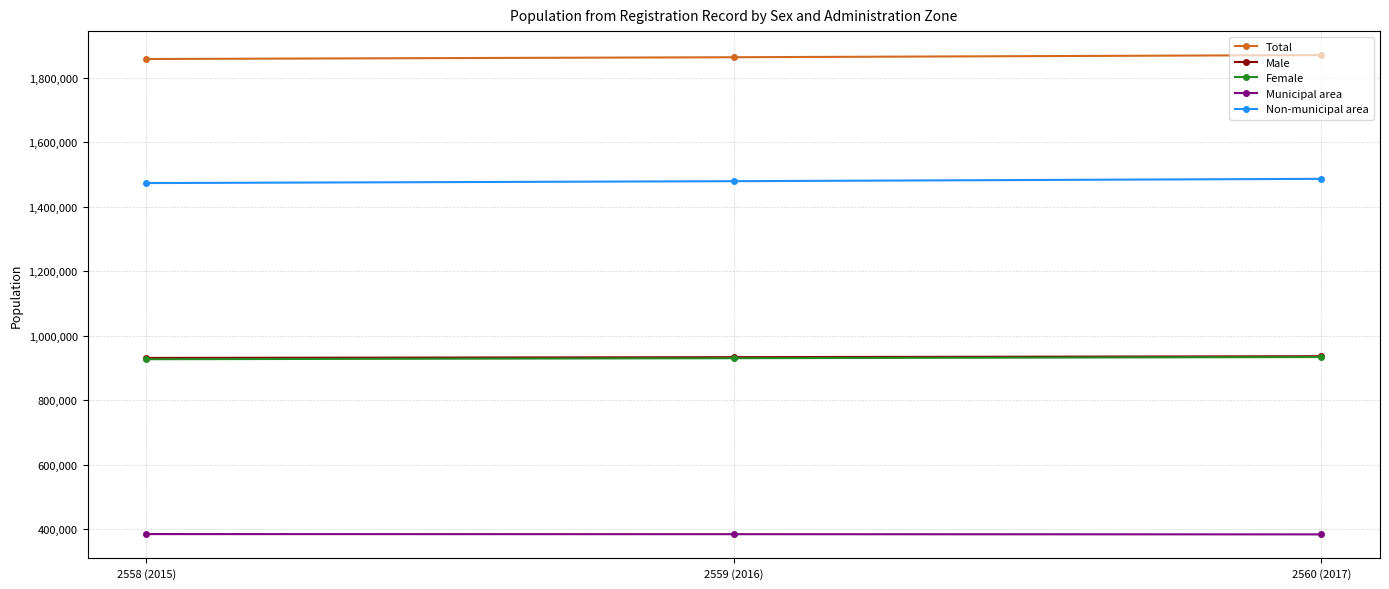

What is the difference between the Female values at 2558 (2015) and 2560 (2017)?

6853